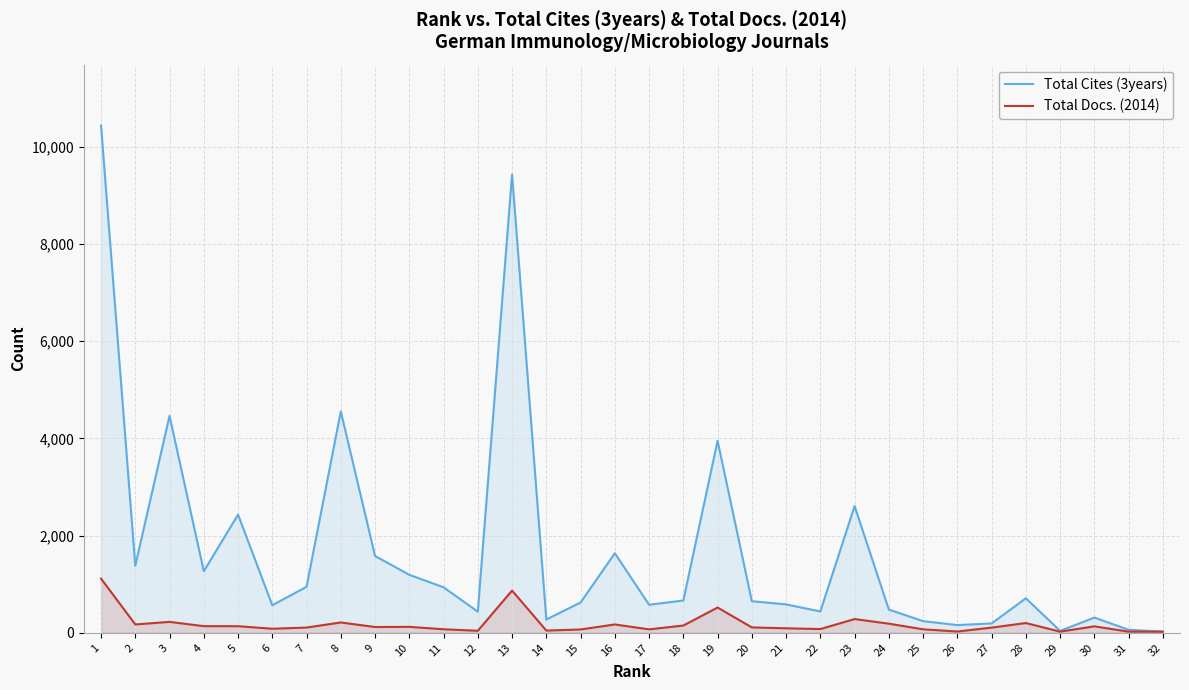

What is the greatest value displayed?

10438